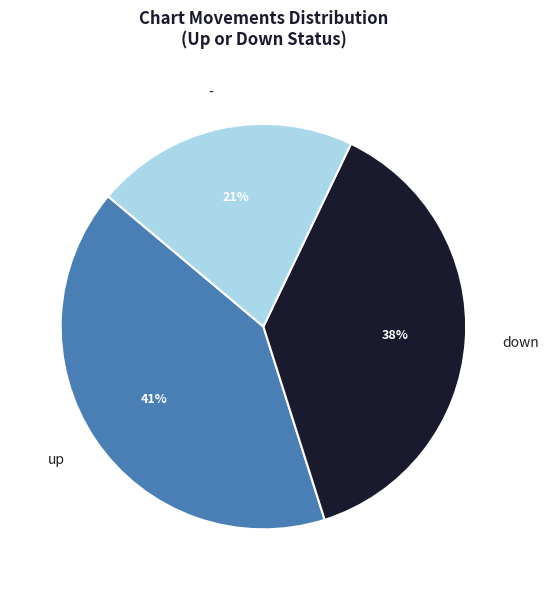

Rank the categories by value from lowest to highest.

-, down, up